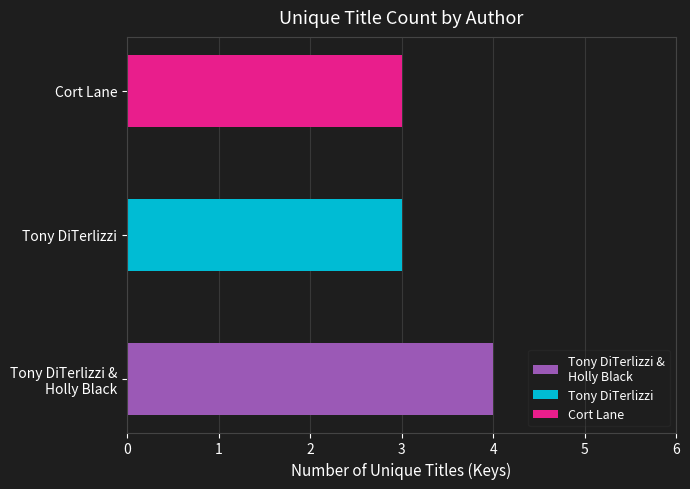

What is the sum of all values?

10